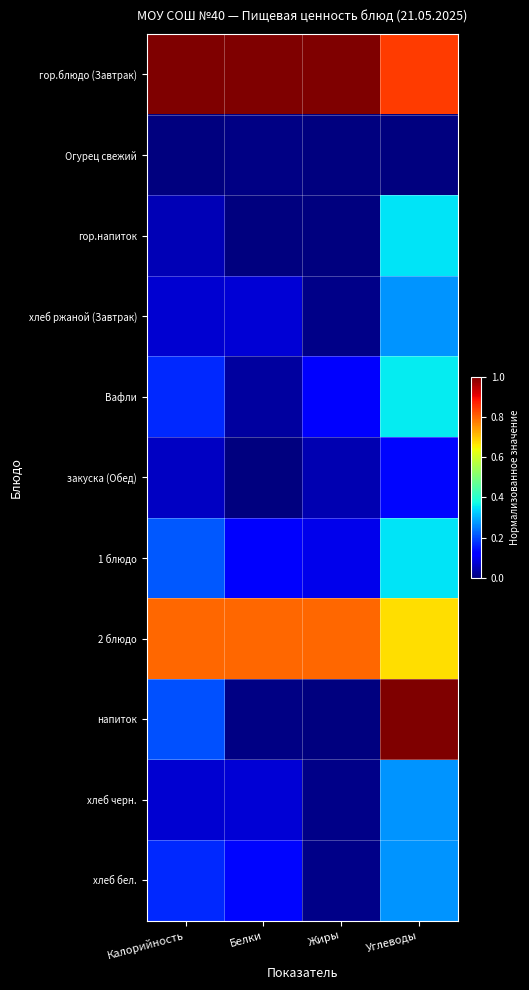

Reading left to right, extract all data points from this chart.

гор.блюдо (Завтрак): Калорийность=1.0	Белки=1.0	Жиры=1.0	Углеводы=0.8
Огурец свежий: Калорийность=0.0	Белки=0.0	Жиры=0.0	Углеводы=0.0
гор.напиток: Калорийность=0.0	Белки=0.0	Жиры=0.0	Углеводы=0.3
хлеб ржаной (Завтрак): Калорийность=0.1	Белки=0.1	Жиры=0.0	Углеводы=0.3
Вафли: Калорийность=0.2	Белки=0.0	Жиры=0.1	Углеводы=0.4
закуска (Обед): Калорийность=0.1	Белки=0.0	Жиры=0.0	Углеводы=0.1
1 блюдо: Калорийность=0.2	Белки=0.1	Жиры=0.1	Углеводы=0.4
2 блюдо: Калорийность=0.8	Белки=0.8	Жиры=0.8	Углеводы=0.7
напиток: Калорийность=0.2	Белки=0.0	Жиры=0.0	Углеводы=1.0
хлеб черн.: Калорийность=0.1	Белки=0.1	Жиры=0.0	Углеводы=0.3
хлеб бел.: Калорийность=0.2	Белки=0.1	Жиры=0.0	Углеводы=0.3